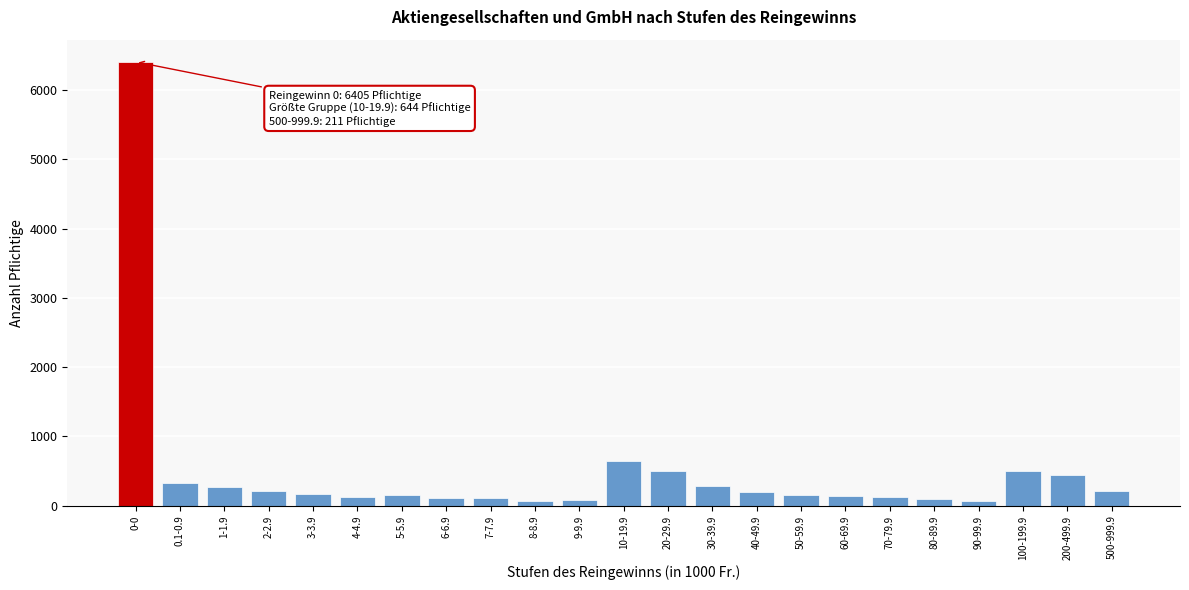

At which category does the chart reach its peak across all series?

0-0